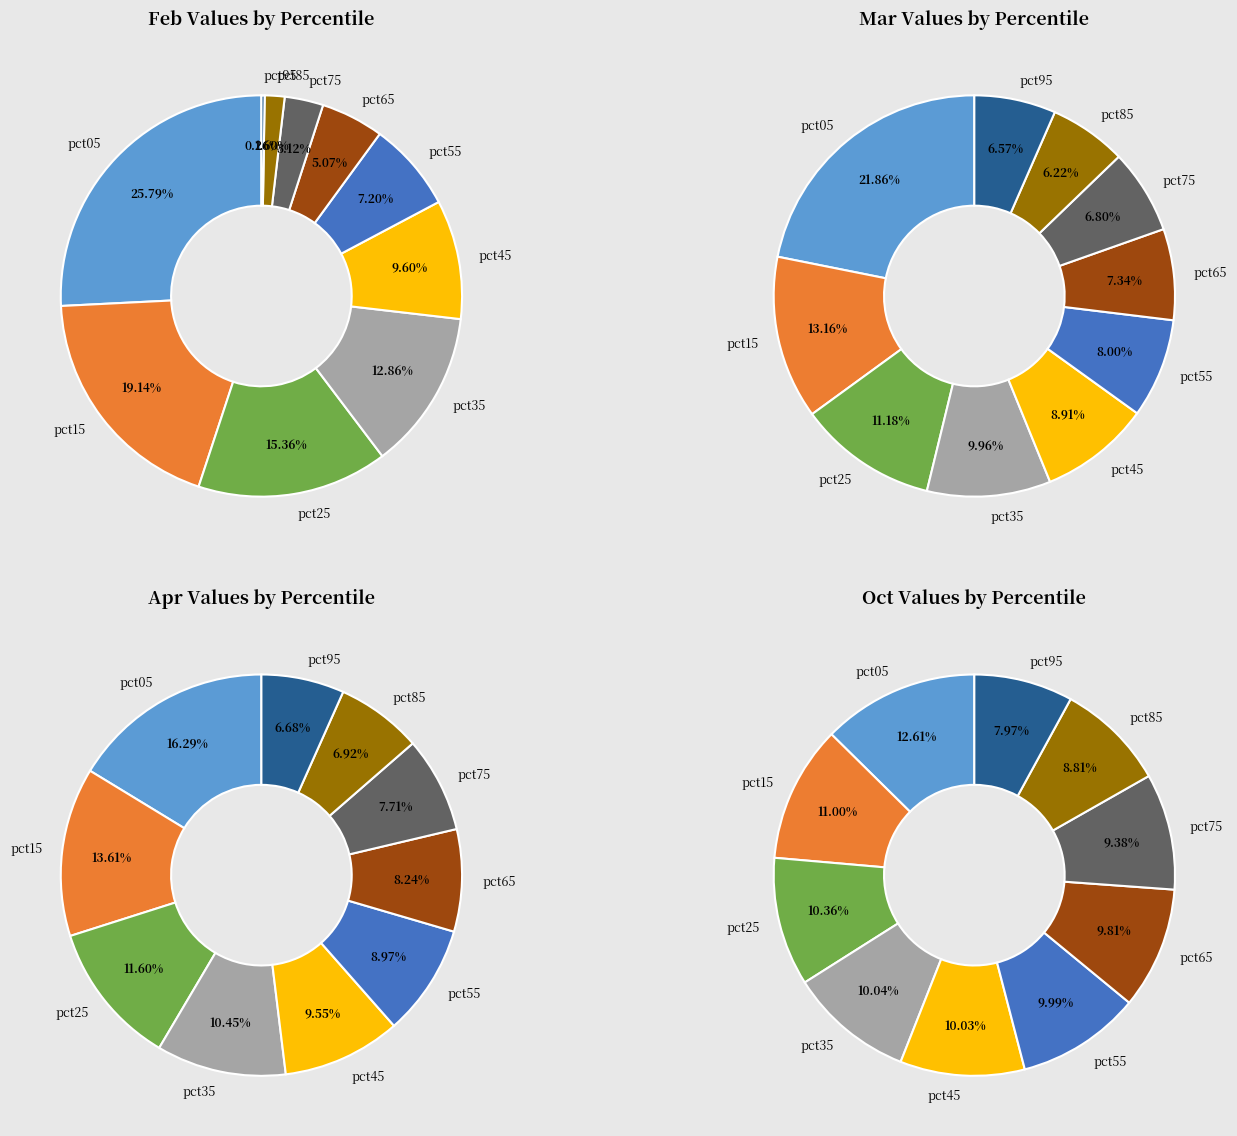

To the nearest percent, what portion does pct85 represent?

9%